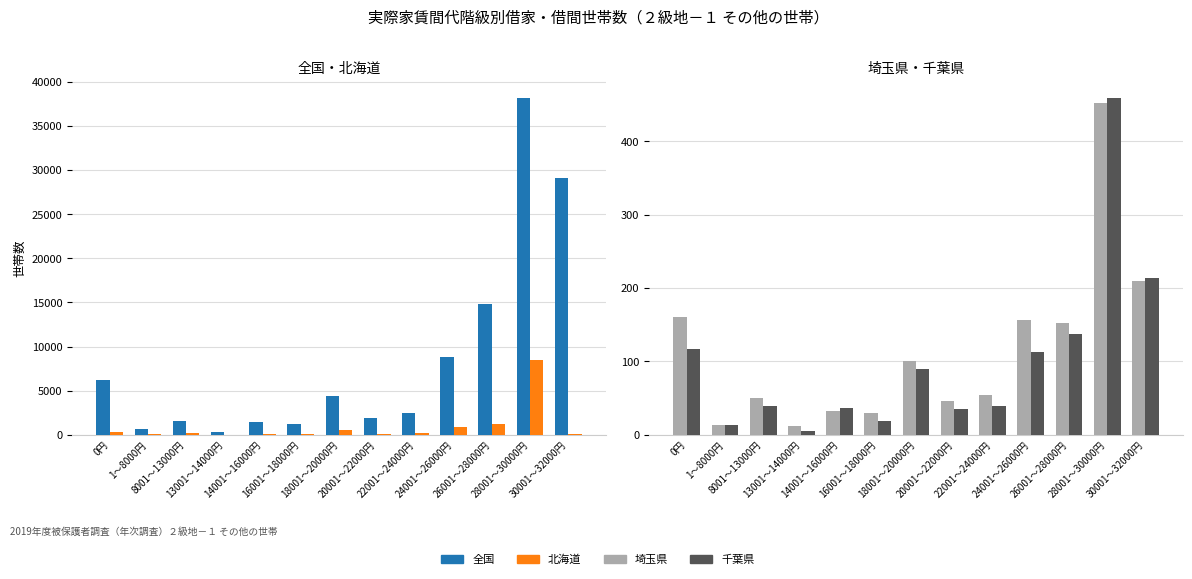

Rank the series by their maximum value, from highest to lowest.

全国, 北海道, 千葉県, 埼玉県